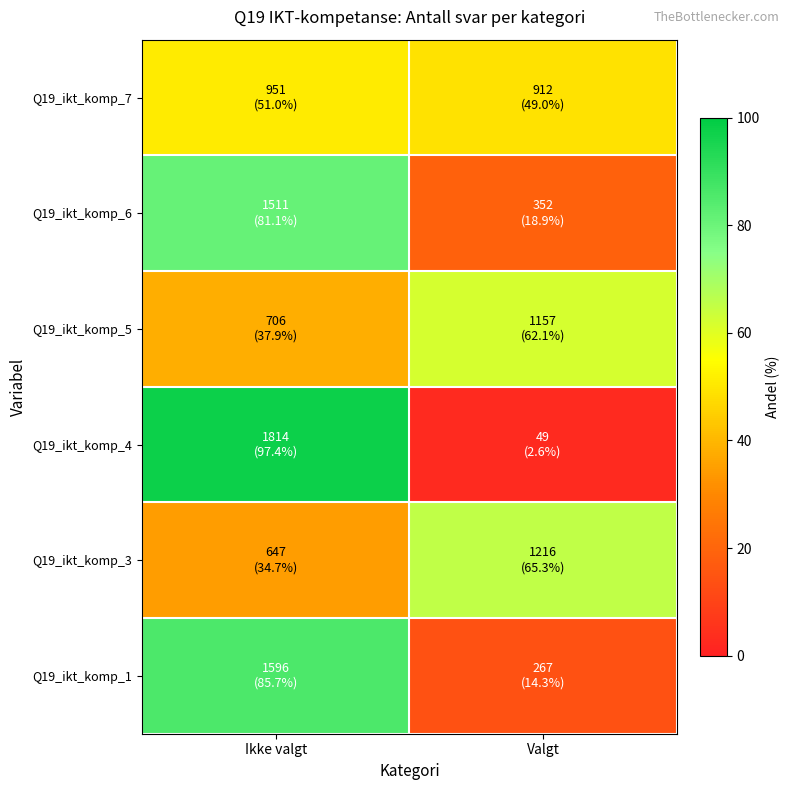

Reading left to right, transcribe all the data shown in this chart.

Q19_ikt_komp_7: Ikke valgt=51.0	Valgt=49.0
Q19_ikt_komp_6: Ikke valgt=81.1	Valgt=18.9
Q19_ikt_komp_5: Ikke valgt=37.9	Valgt=62.1
Q19_ikt_komp_4: Ikke valgt=97.4	Valgt=2.6
Q19_ikt_komp_3: Ikke valgt=34.7	Valgt=65.3
Q19_ikt_komp_1: Ikke valgt=85.7	Valgt=14.3